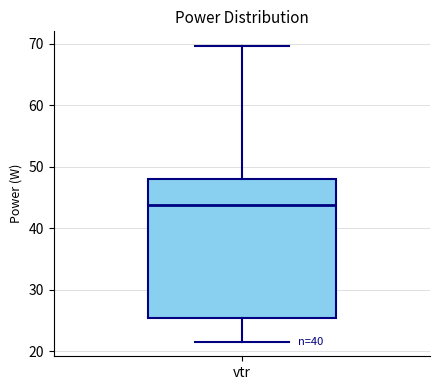

Transcribe this box plot: give where the median line is, the range the box spans, and where the two whiskers end, as read against the y-axis. The values are not printed on the chart, so give them approximately, as read against the axis.

median 44, box 25 to 48, whiskers 22 to 70